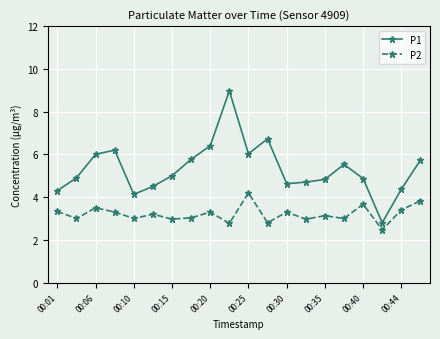

True or false: P2 has more than 2 interior local peaks.

True